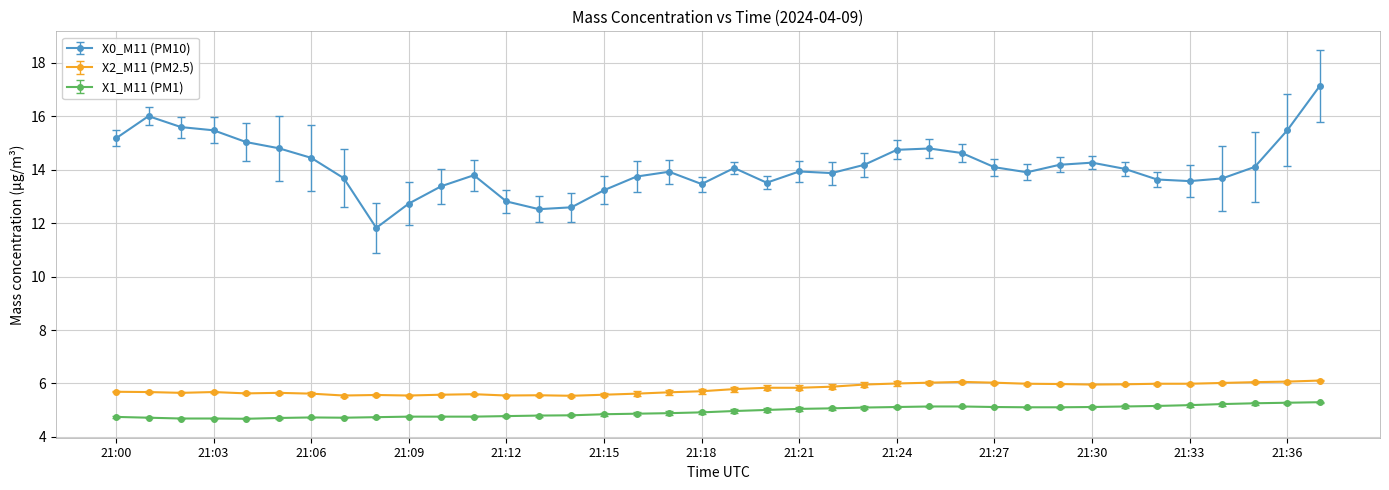

At how many categories does at least one series exceed 11?

38